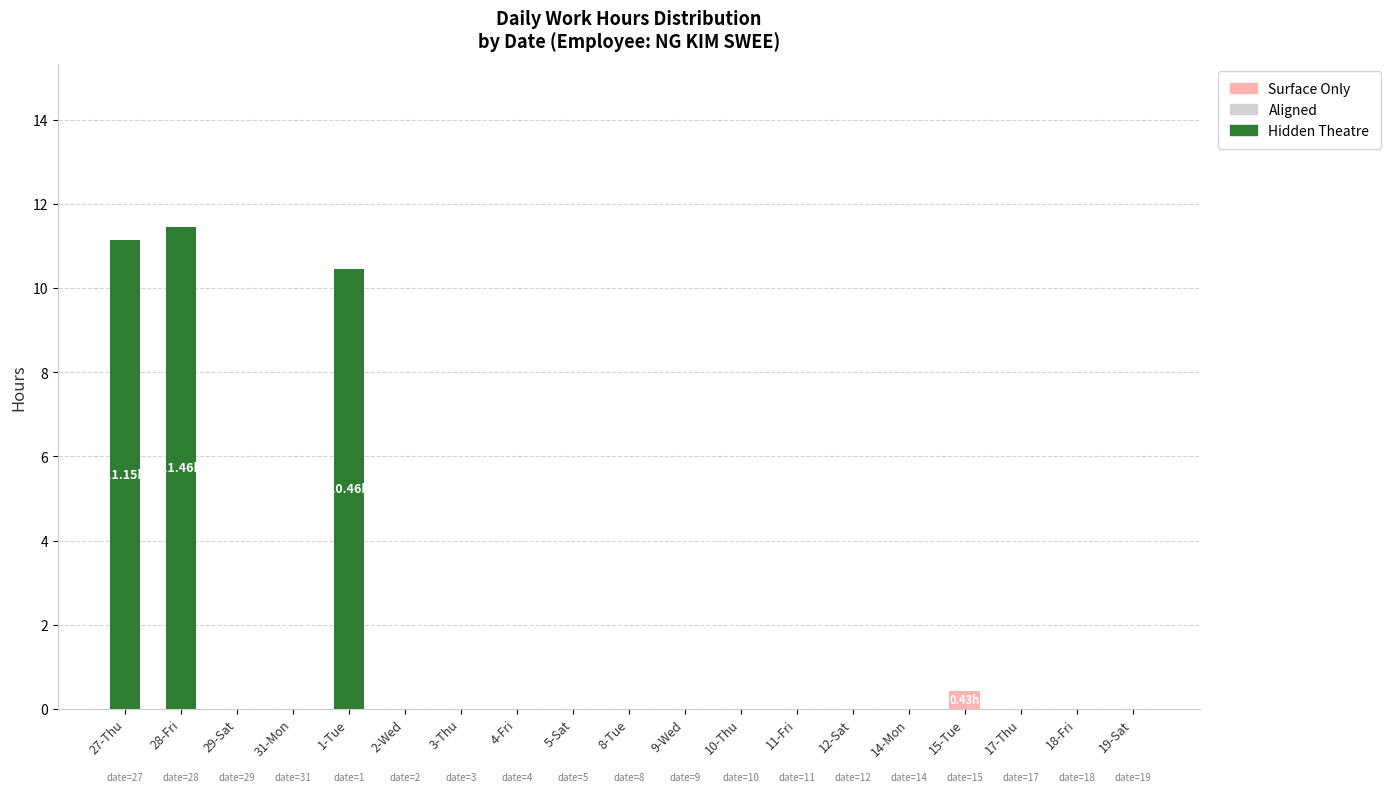

What is the sum of all Surface Only values?

0.4